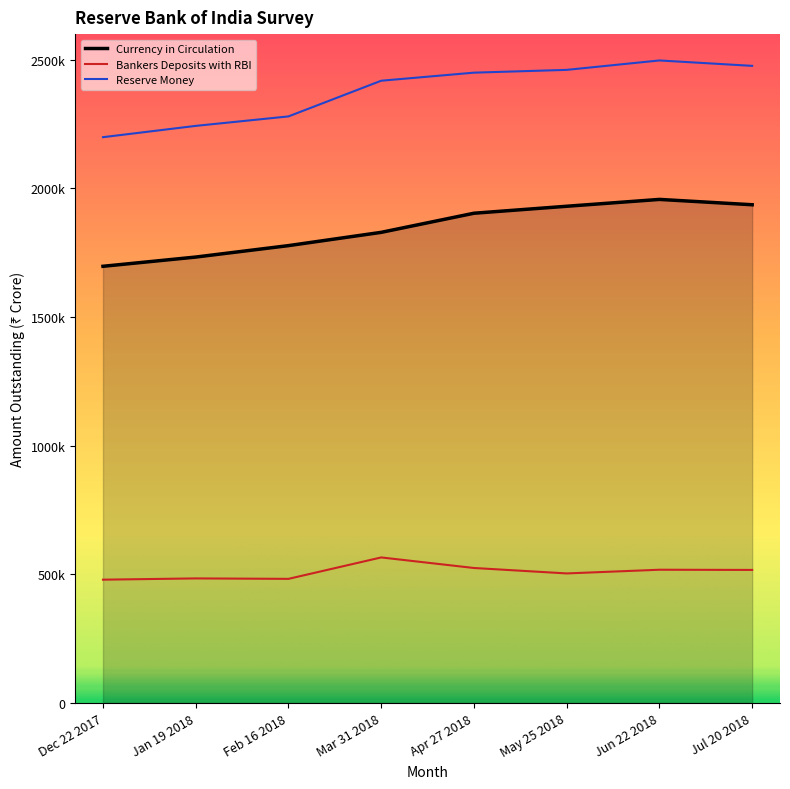

What are all the series names shown in the legend?

Currency in Circulation, Bankers Deposits with RBI, Reserve Money